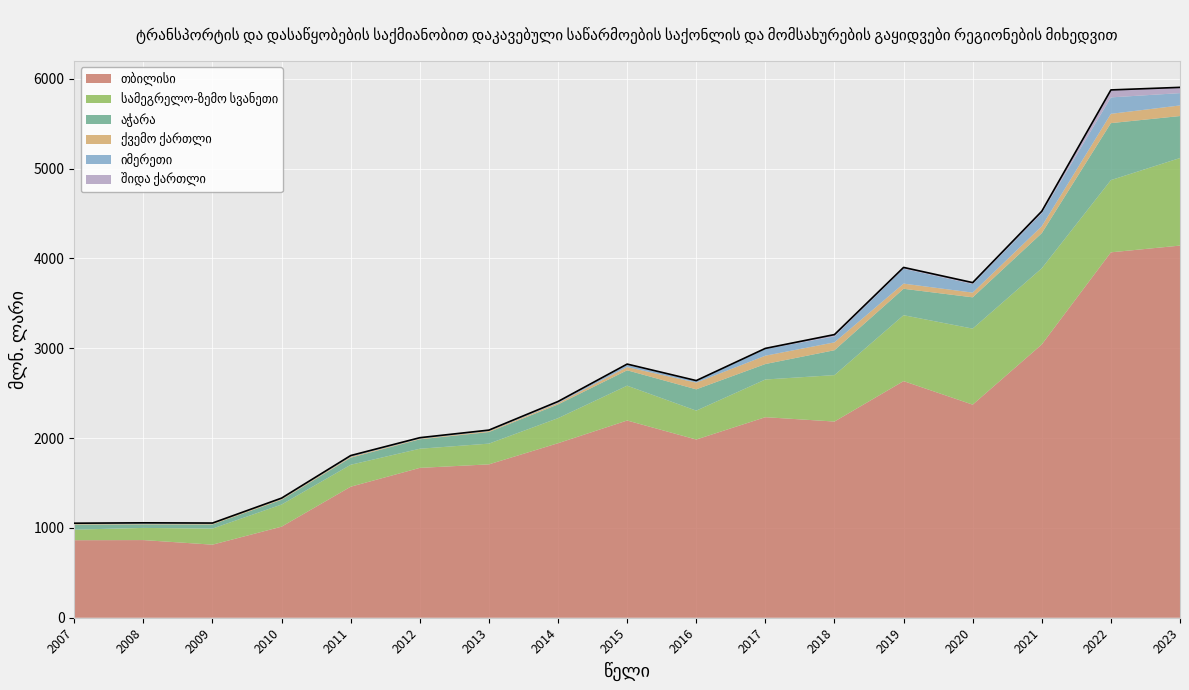

Which label corresponds to the smallest value in the chart?

2009